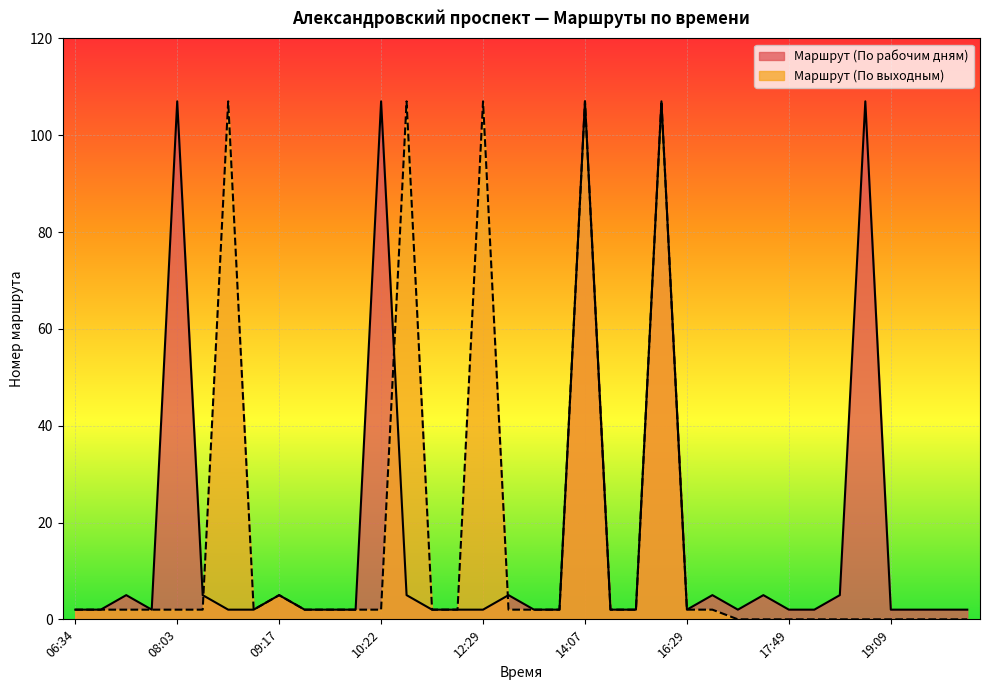

Which category has the lowest value across all series?

17:14